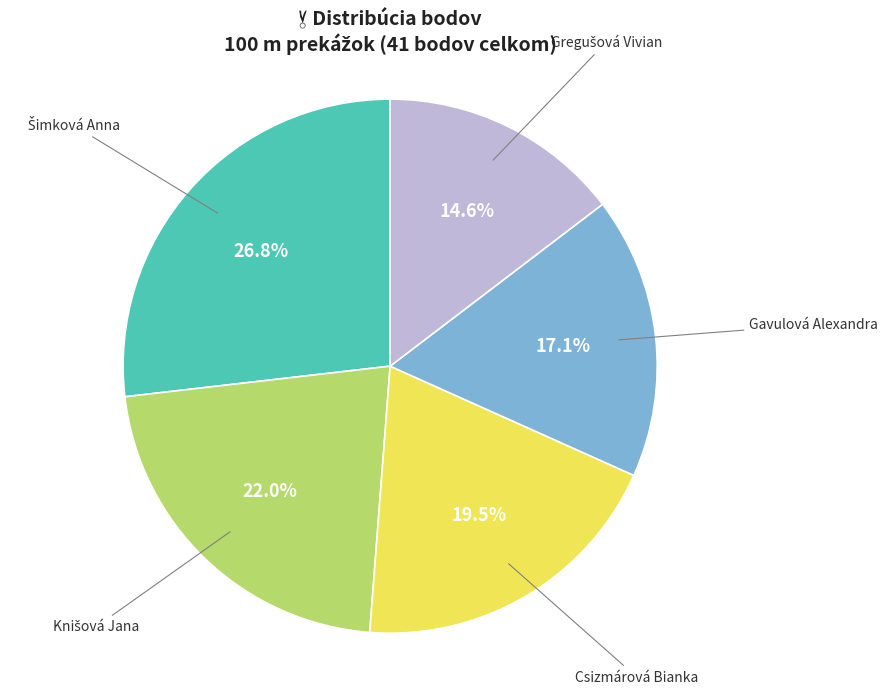

To the nearest percent, what is the average slice percentage?

20%